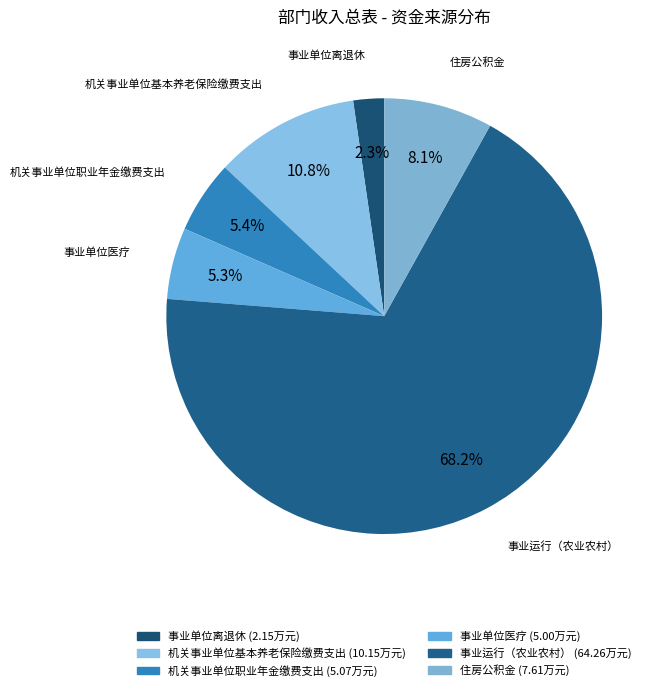

Approximately how many times larger is the value at 事业单位离退休 compared to 住房公积金?

0.3